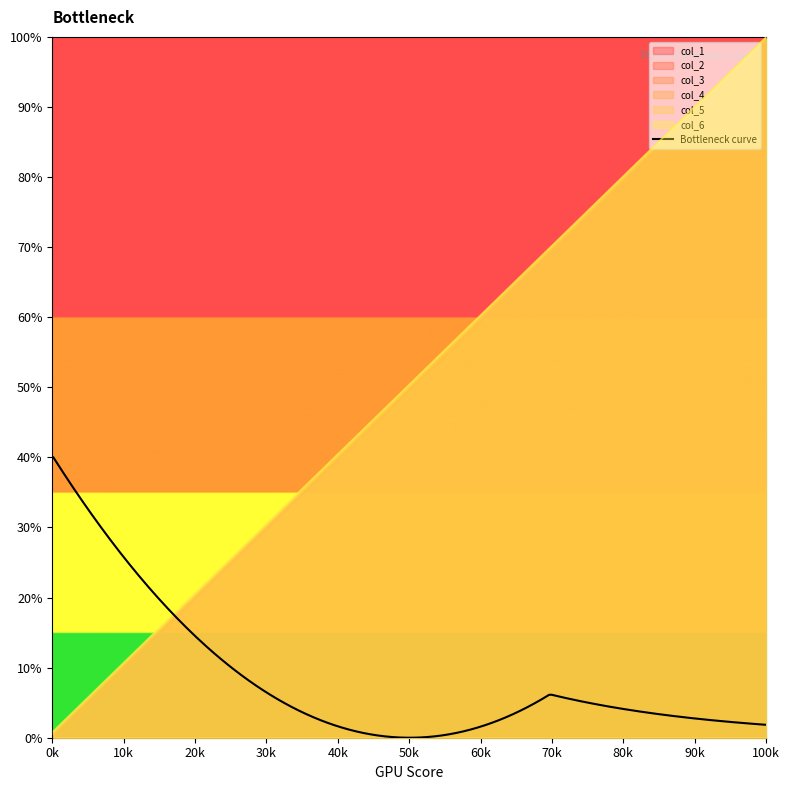

What is the highest value of the col_1 series?

99.2